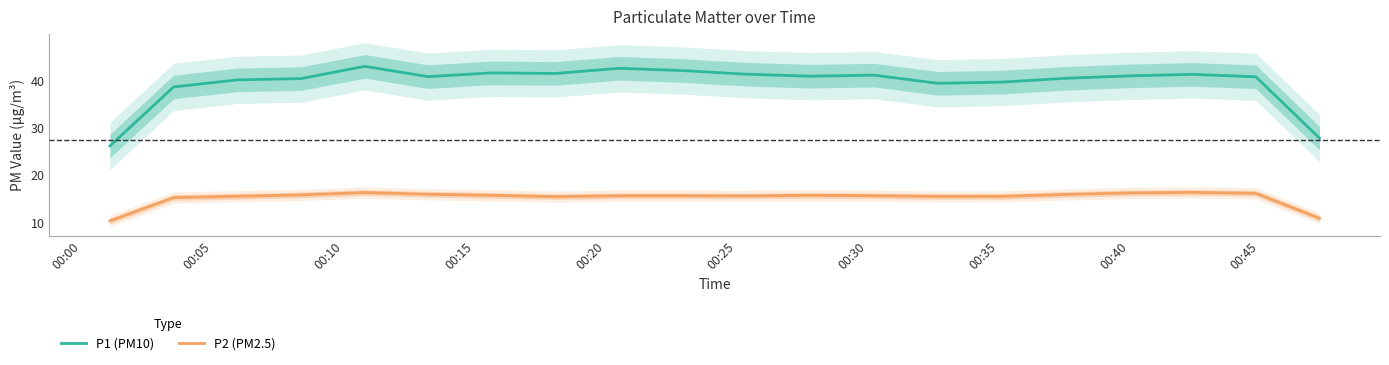

What is the highest value of the P1 (PM10) series?

43.0